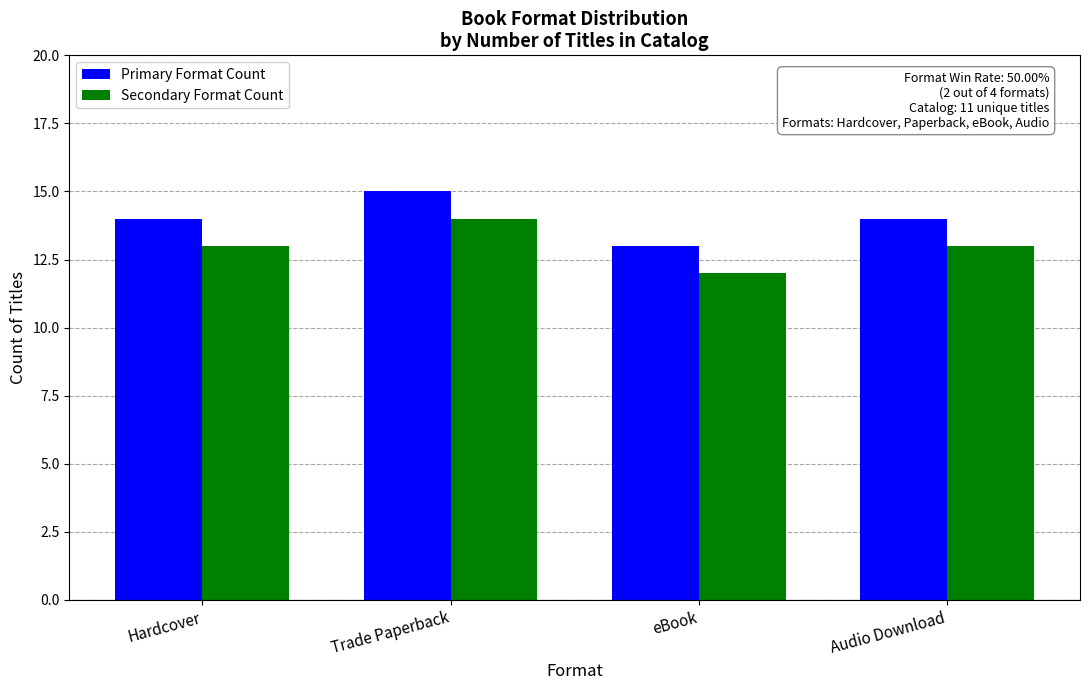

Is it true that Secondary Format Count equals 13 at Hardcover?

True